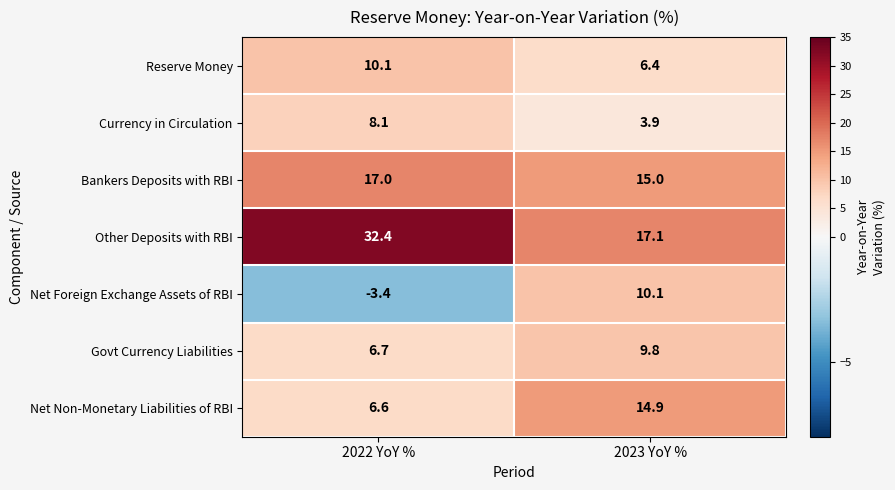

What is the sum of the Govt Currency Liabilities values at 2023 YoY % and 2022 YoY %?

16.5